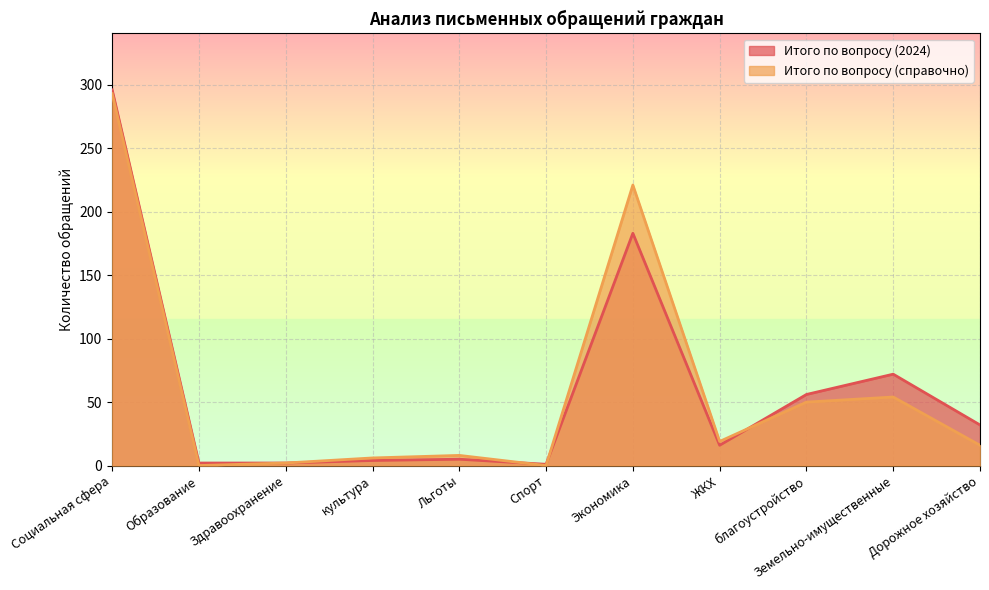

At which label does Итого по вопросу (2024) reach its minimum?

Спорт